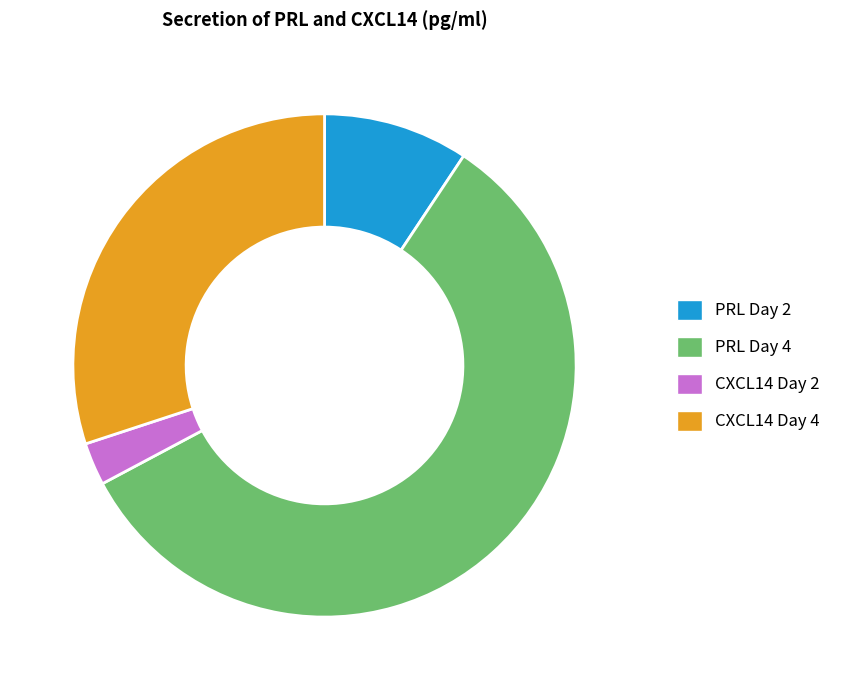

Between CXCL14 Day 2 and PRL Day 4, which is larger?

PRL Day 4